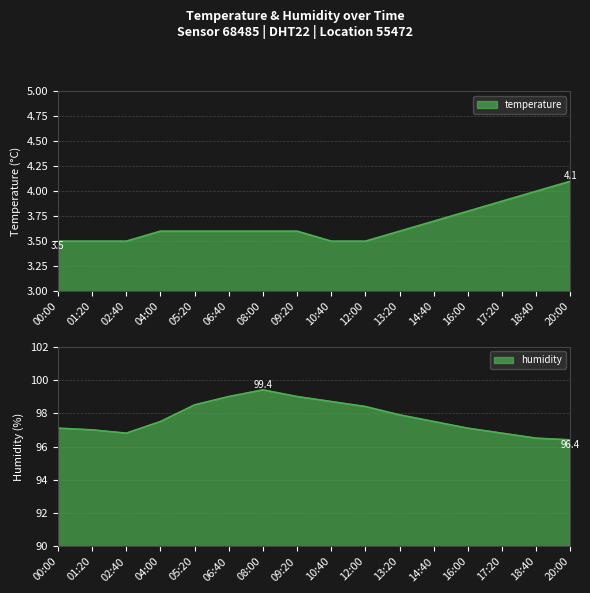

What is the smallest value displayed?

3.5